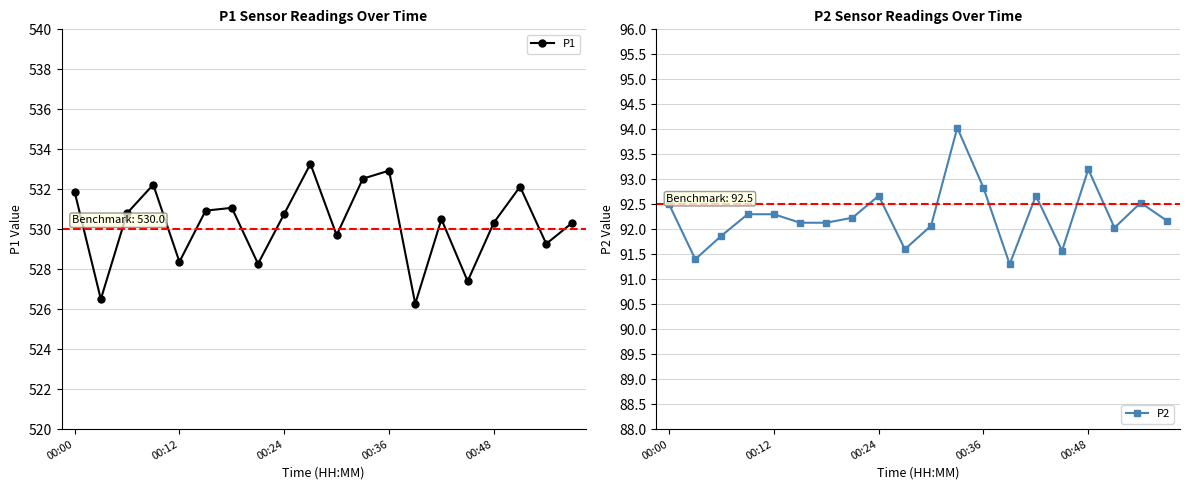

Reading right to left, what are all the values shown in this chart?

P1: 530.3	529.3	532.1	530.3	527.4	530.5	526.3	532.9	532.5	529.7	533.3	530.8	528.3	531.1	530.9	528.4	532.2	530.8	526.5	531.9
P2: 92.2	92.5	92.0	93.2	91.6	92.7	91.3	92.8	94.0	92.1	91.6	92.7	92.2	92.1	92.1	92.3	92.3	91.9	91.4	92.5